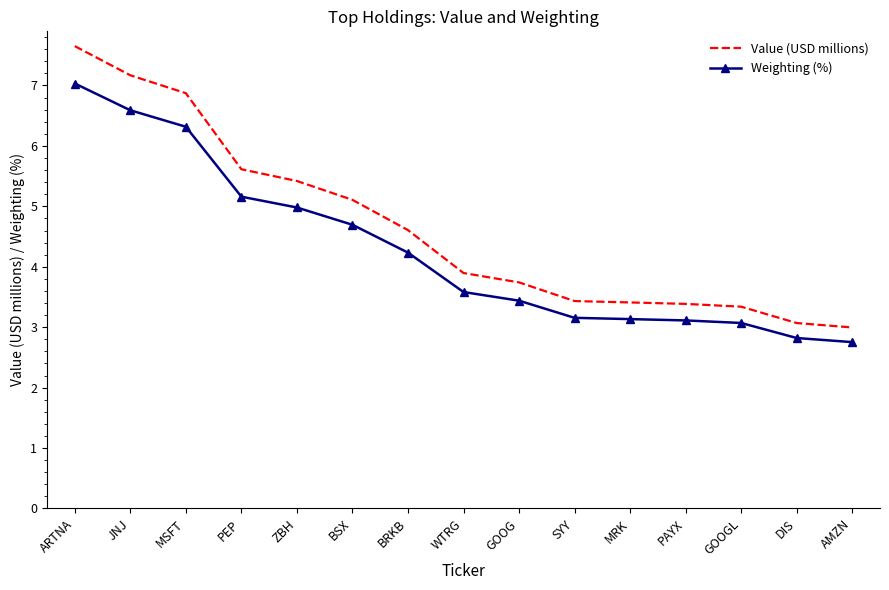

Is the value of Value (USD millions) at PEP greater than the value of Weighting (%) at WTRG?

Yes